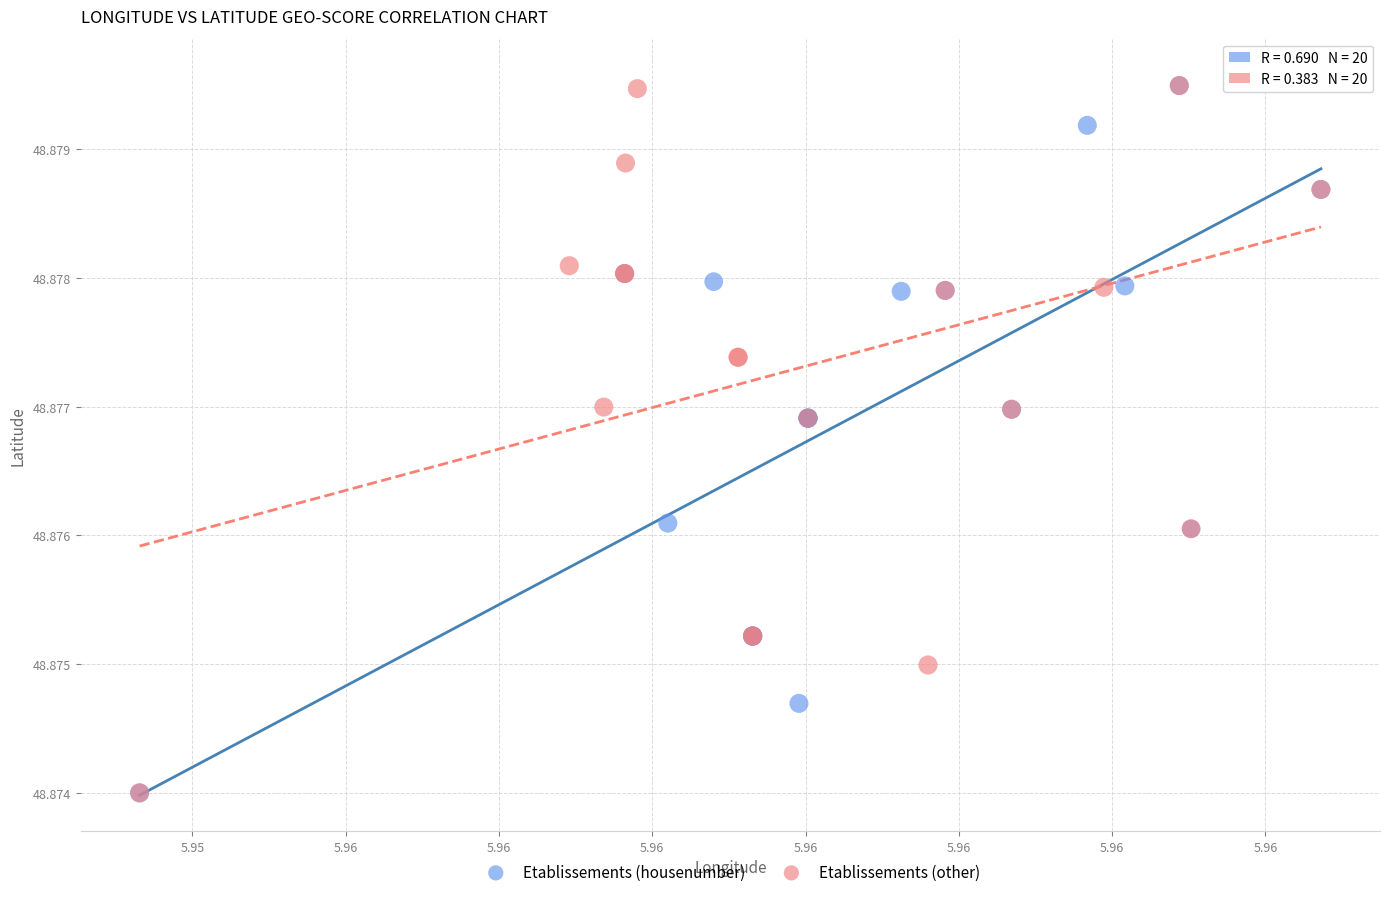

What are all the series names shown in the legend?

Etablissements (housenumber), Etablissements (other)